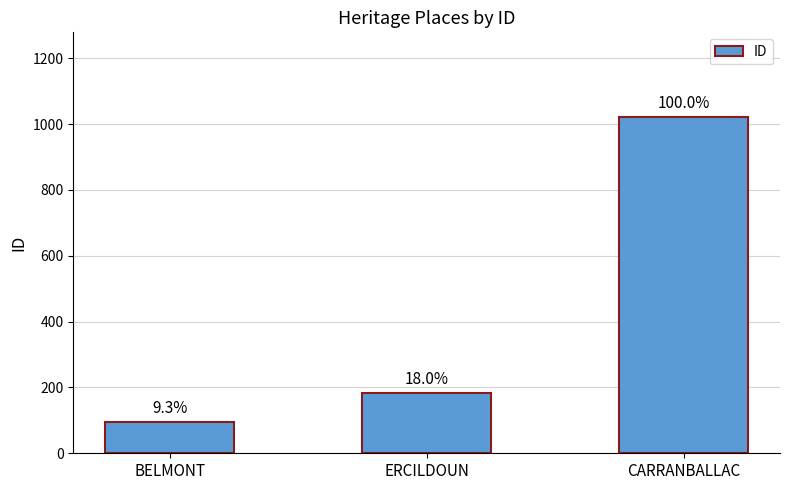

Rank the categories by value from lowest to highest.

BELMONT, ERCILDOUN, CARRANBALLAC